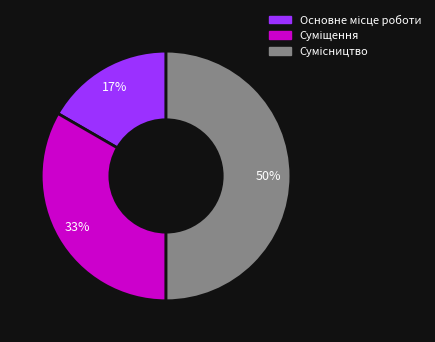

To the nearest percent, what is the average slice percentage?

33%